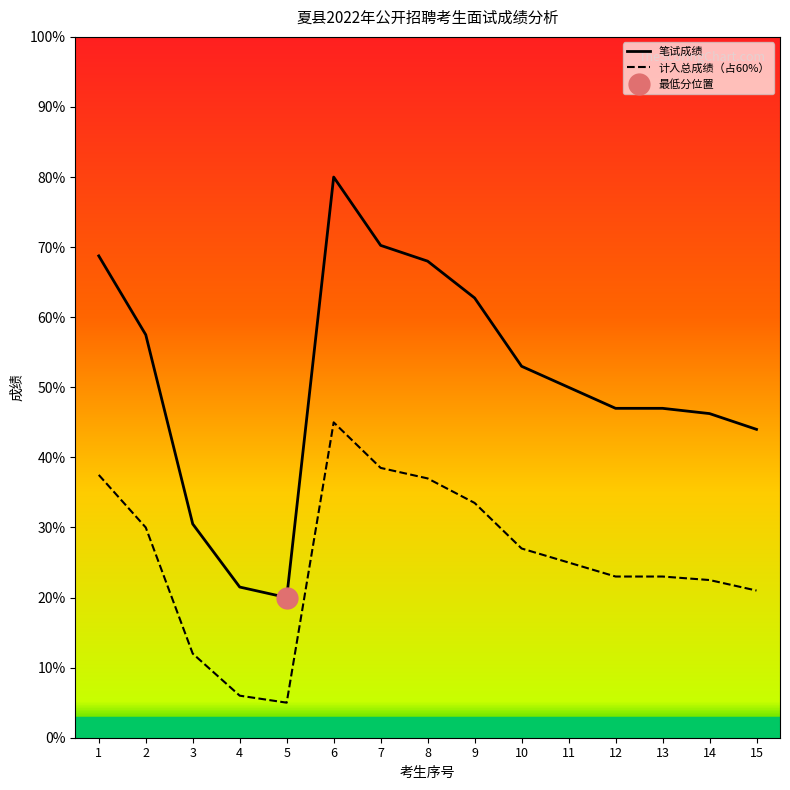

What is the difference between the maximum and minimum values in the 计入总成绩（占60%） series?

40.0